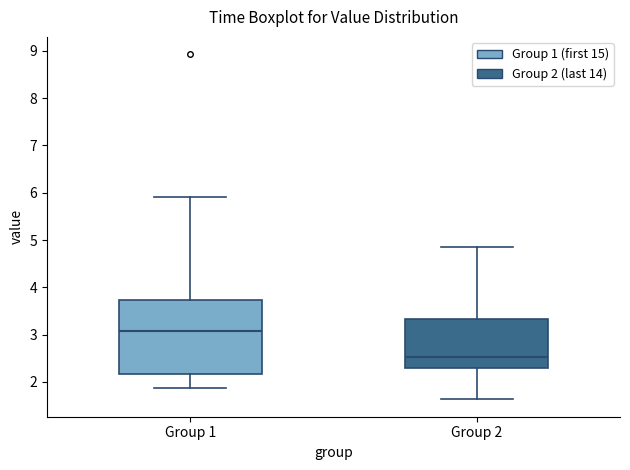

Reading left to right, transcribe this box plot: for each box, give where its median line is, the range the box spans, and where its two whiskers end, as read against the y-axis. The values are not printed on the chart, so give them approximately, as read against the axis.

Group 1: median 3.1, box 2.2 to 3.7, whiskers 1.9 to 5.9
Group 2: median 2.5, box 2.3 to 3.3, whiskers 1.6 to 4.9